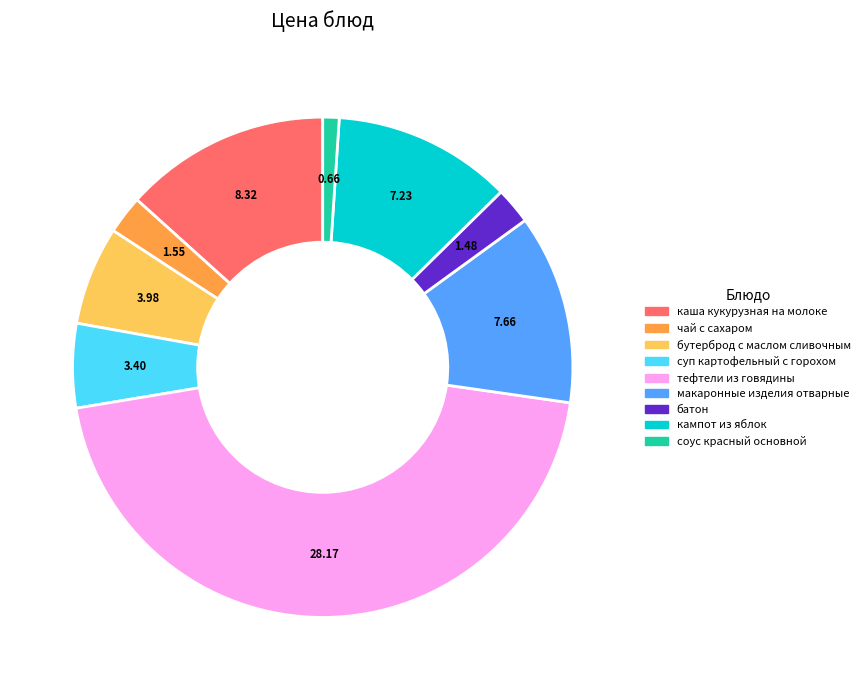

What is the largest slice in the pie chart?

тефтели из говядины